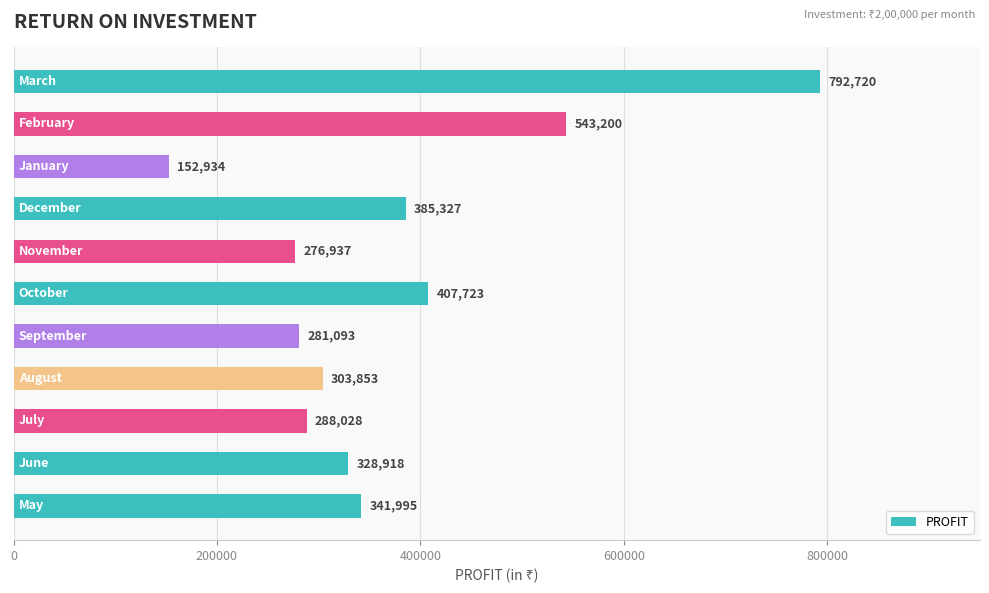

What is the minimum value shown in the chart?

152934